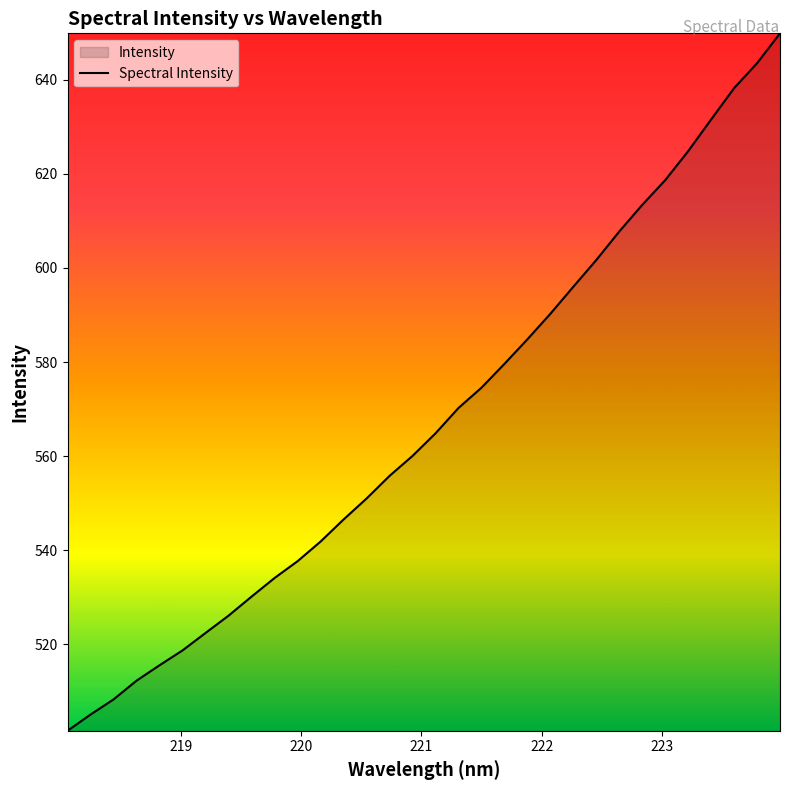

What is the minimum value shown in the chart?

501.6